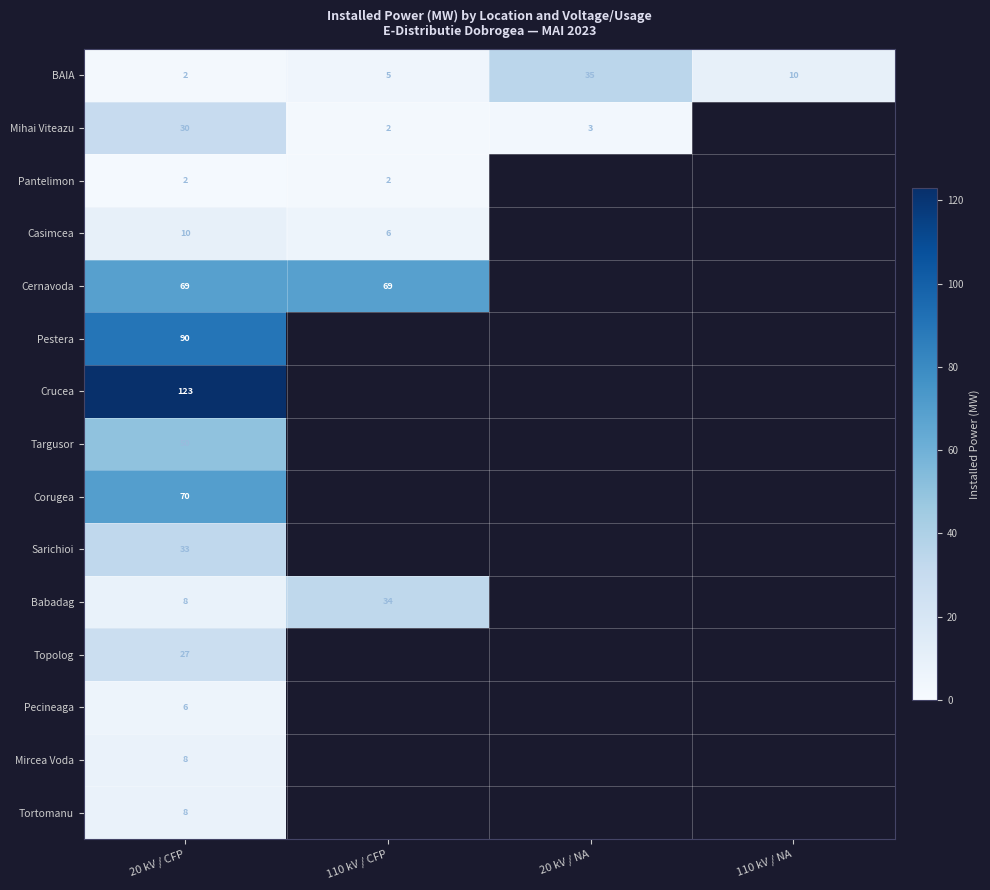

Is it true that Mircea Voda equals 8 at 20 kV / CFP?

True